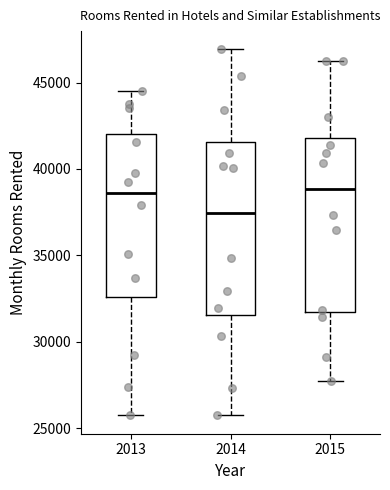

Reading left to right, transcribe this box plot: for each box, give where its median line is, the range the box spans, and where its two whiskers end, as read against the y-axis. The values are not printed on the chart, so give them approximately, as read against the axis.

2013: median 38500, box 32500 to 42000, whiskers 26000 to 44500
2014: median 37500, box 31500 to 41500, whiskers 25500 to 47000
2015: median 39000, box 31500 to 42000, whiskers 27500 to 46500